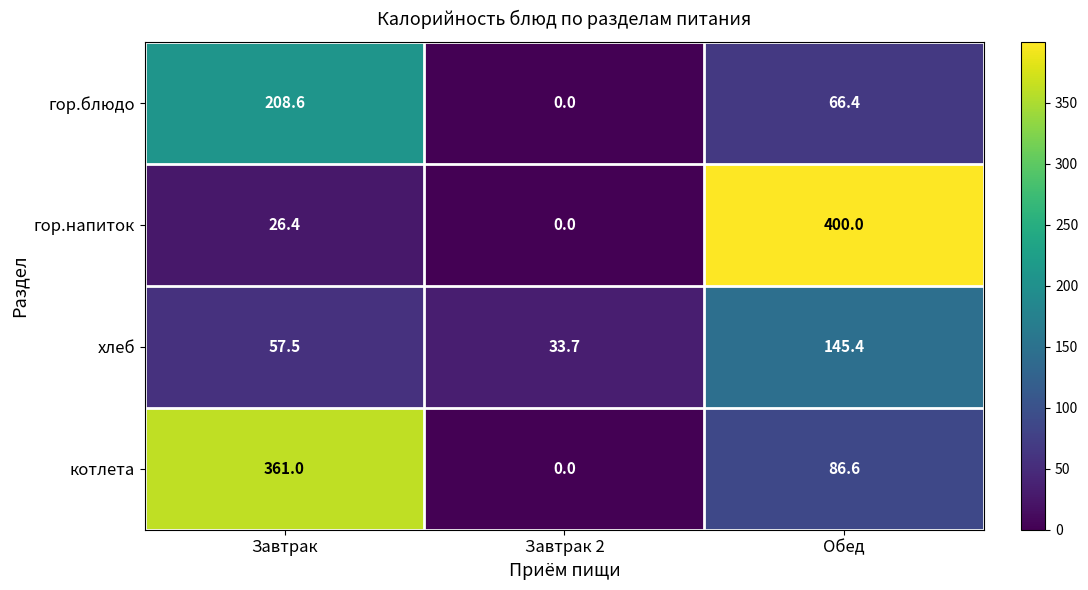

What is the difference between the highest and lowest values at Завтрак 2?

33.7